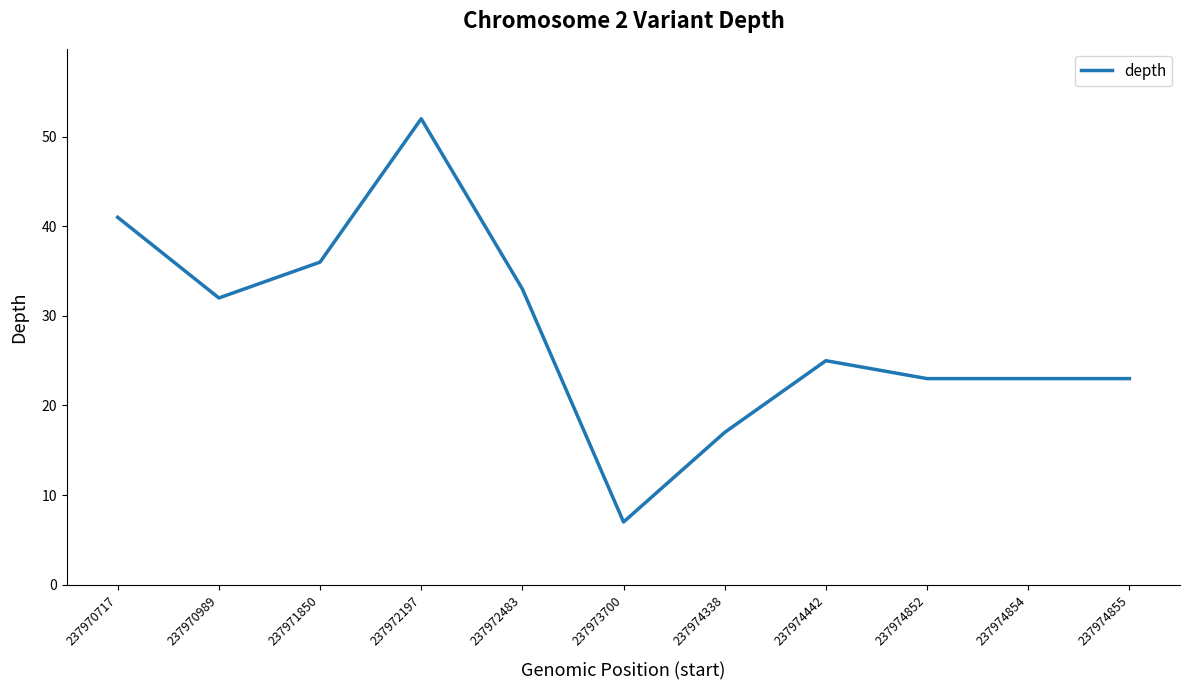

What is the difference between the maximum and minimum values?

45